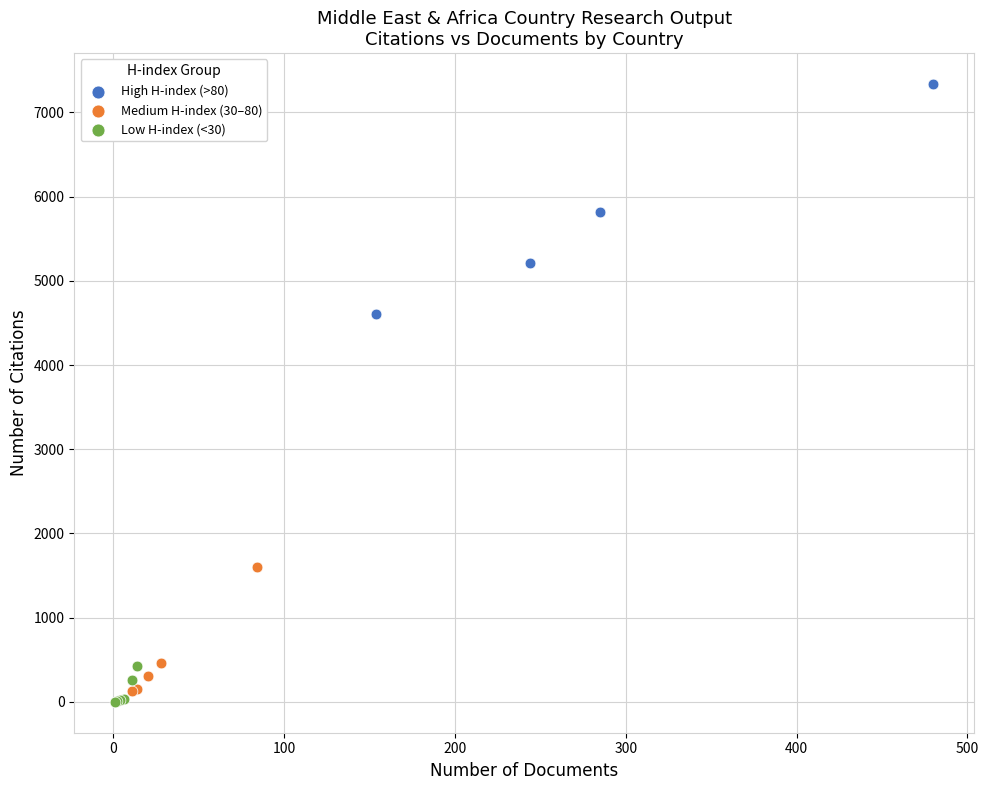

Which series reaches the maximum Y coordinate?

High H-index (>80)